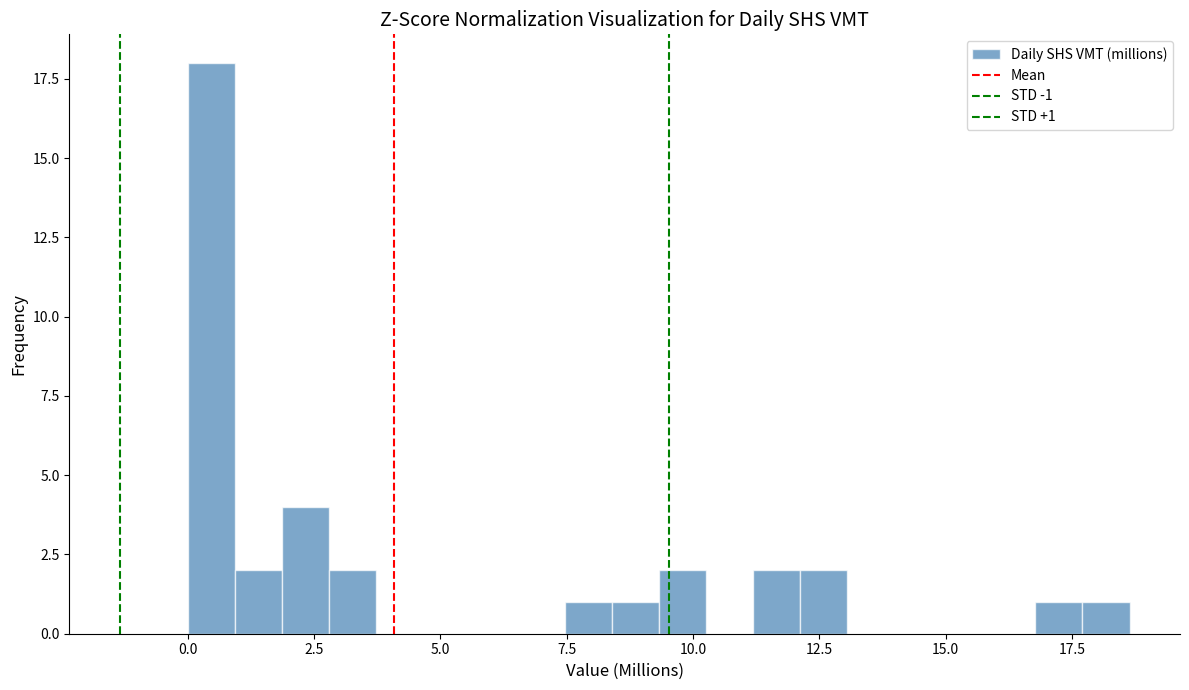

Read against the x-axis, roughly where is the centre of the tallest bar?

0.5